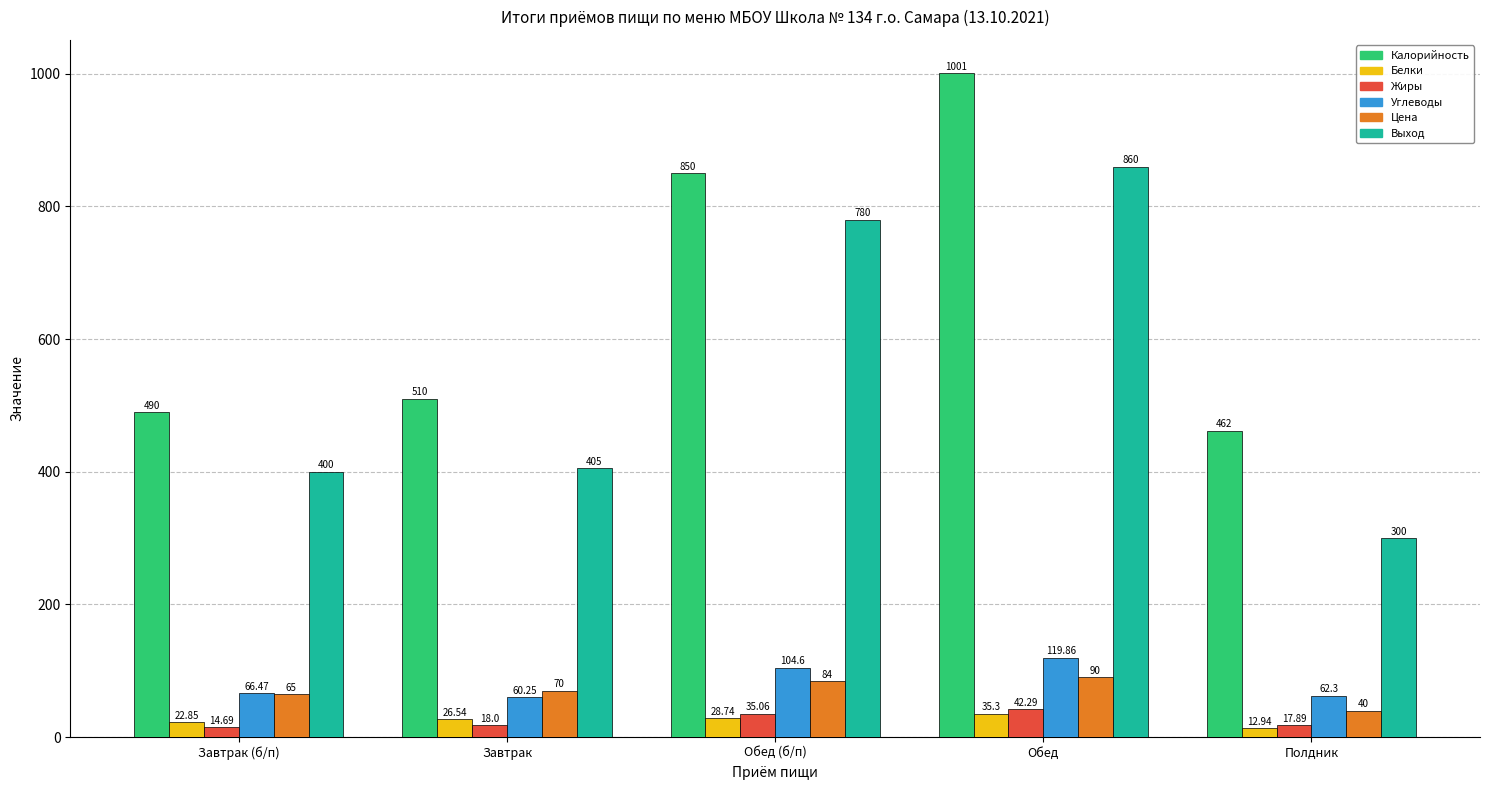

What value does the Калорийность series have at Обед?

1001.0